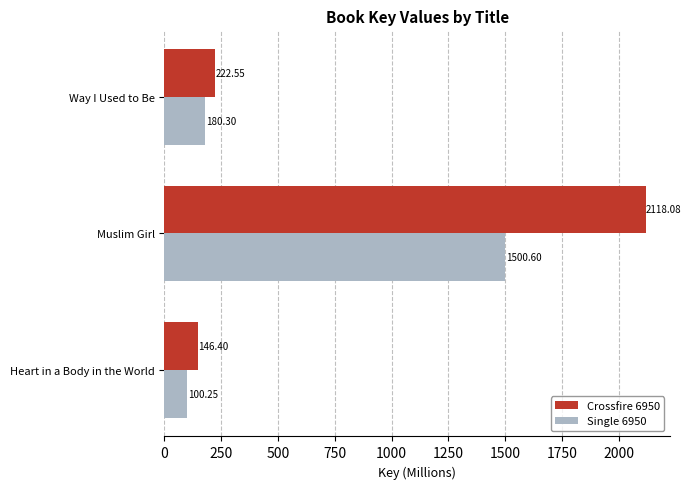

Where is Single 6950 nearest to the value 800?

Way I Used to Be